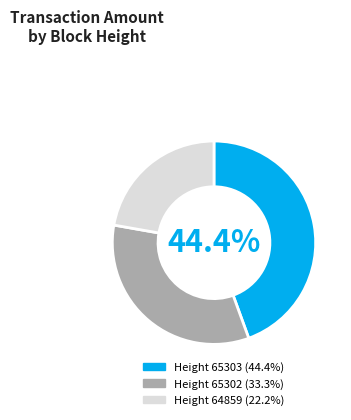

Is there any slice that represents more than half of the pie?

No